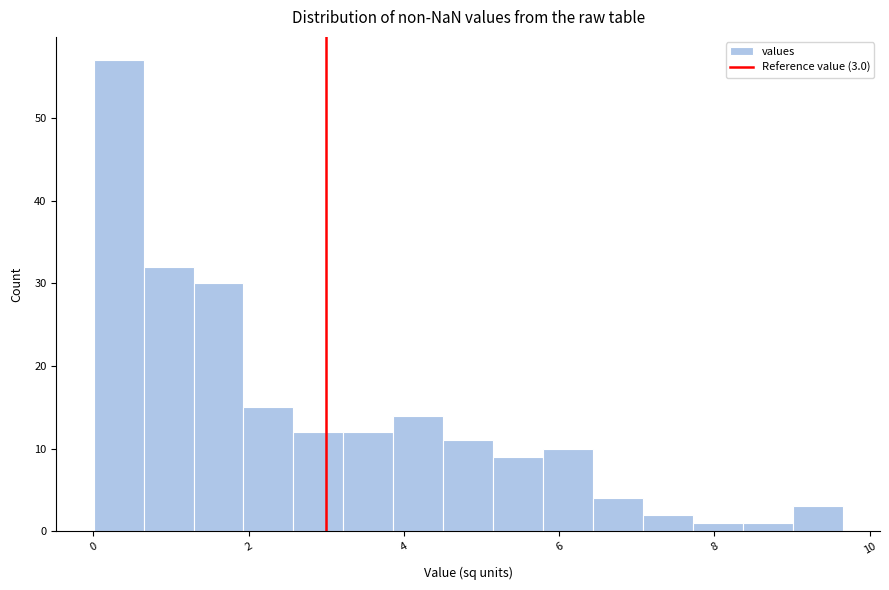

Read against the x-axis, roughly where is the centre of the tallest bar?

0.4